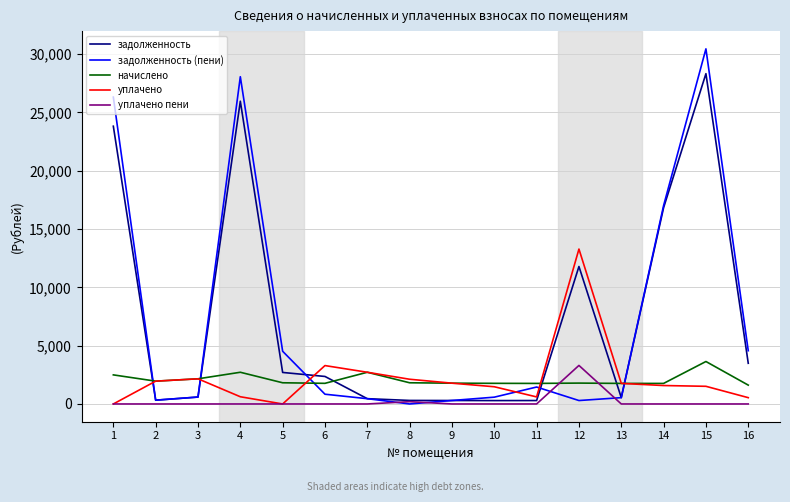

How many values in the задолженность (пени) series are below 836?

8